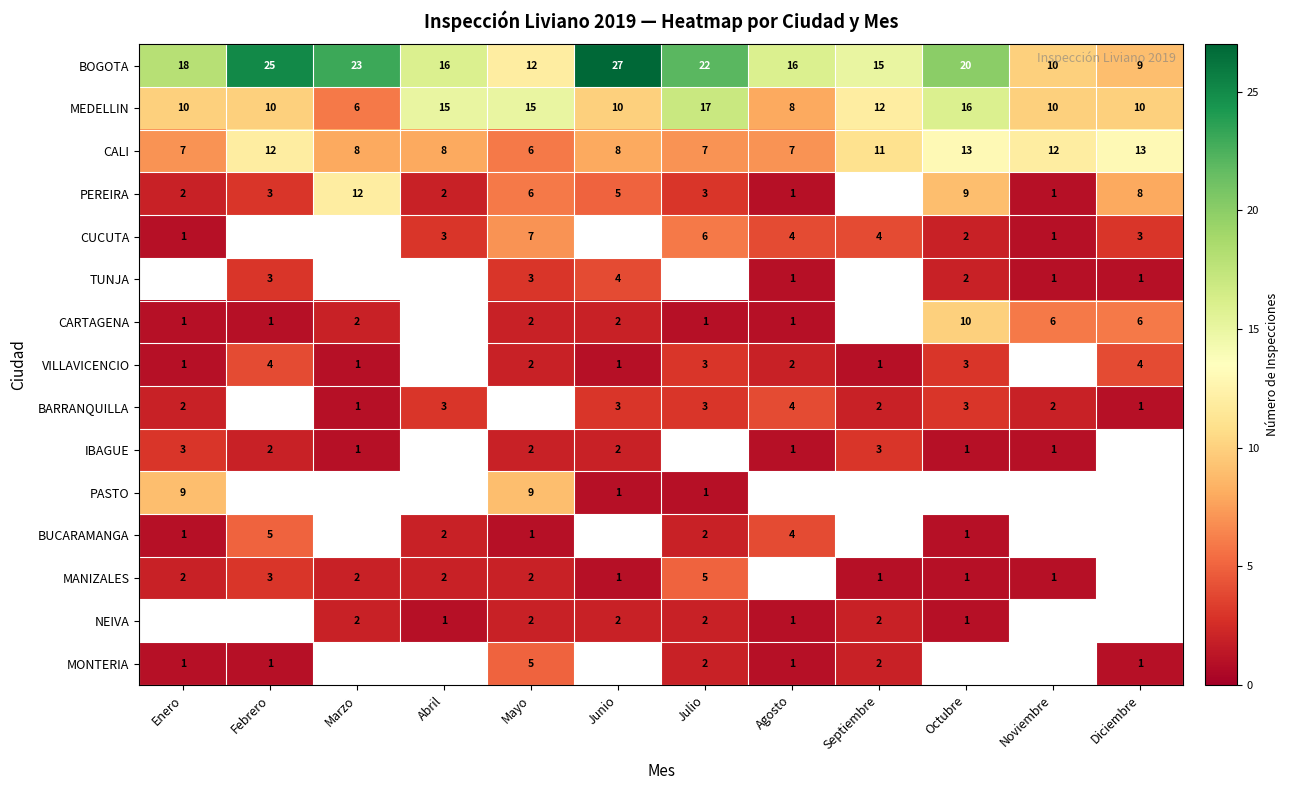

Which category has the highest value in the MEDELLIN series?

Julio